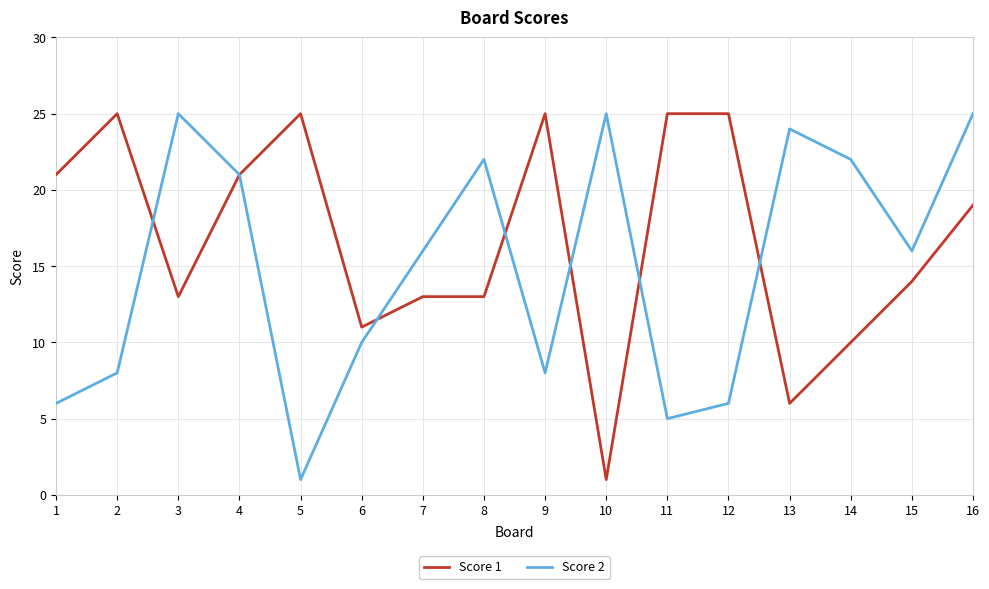

True or false: Score 1 has a value of 13 at 1.

False